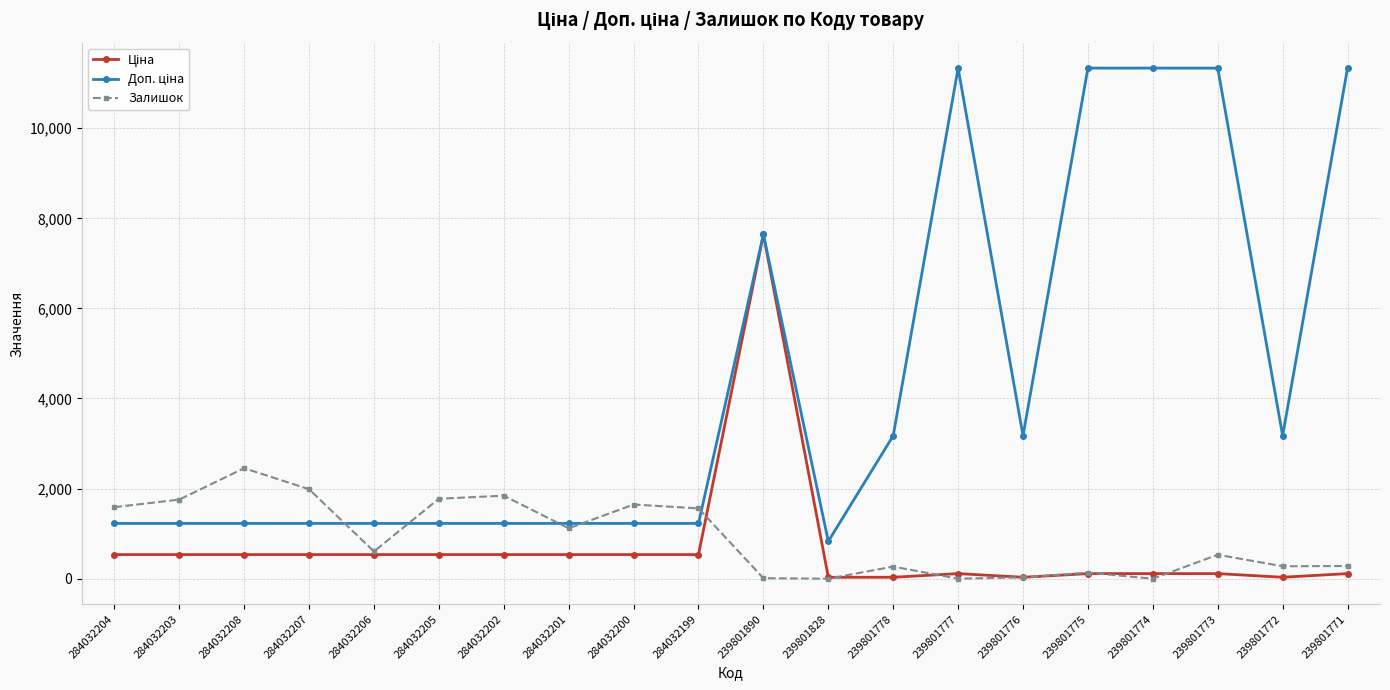

Is it true that Залишок equals 1756.0 at 284032203?

True